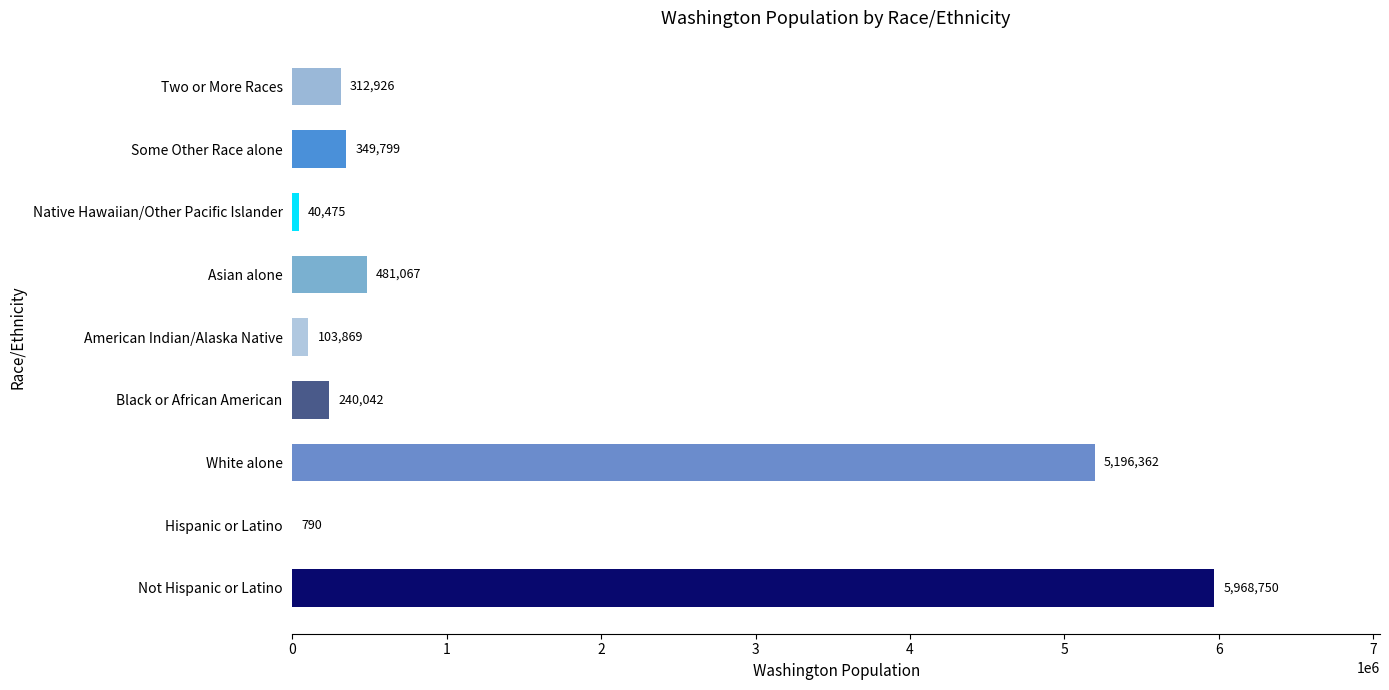

Reading bottom to top, list all the values displayed in this chart.

Not Hispanic or Latino=5968750	Hispanic or Latino=790	White alone=5196362	Black or African American=240042	American Indian/Alaska Native=103869	Asian alone=481067	Native Hawaiian/Other Pacific Islander=40475	Some Other Race alone=349799	Two or More Races=312926